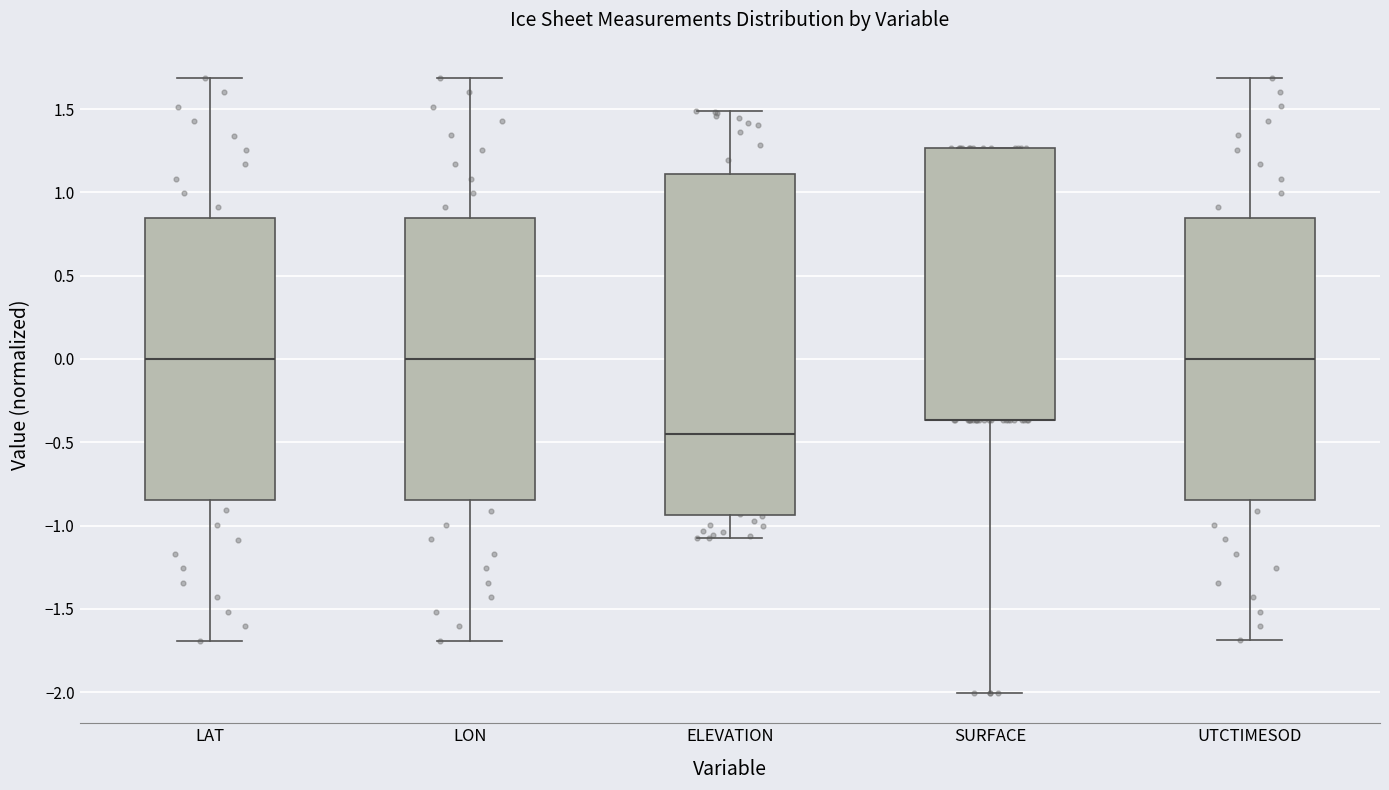

Reading left to right, read every box against the y-axis: the position of its median line, the range the box covers, and the ends of its whiskers. The values are not printed on the chart, so give them approximately, as read against the axis.

LAT: median 0.00, box -0.85 to 0.85, whiskers -1.70 to 1.70
LON: median 0.00, box -0.85 to 0.85, whiskers -1.70 to 1.70
ELEVATION: median -0.45, box -0.95 to 1.10, whiskers -1.10 to 1.50
SURFACE: median -0.35 (drawn on the box's lower edge), box -0.35 to 1.25, whiskers -2.00 to 1.25
UTCTIMESOD: median 0.00, box -0.85 to 0.85, whiskers -1.70 to 1.70